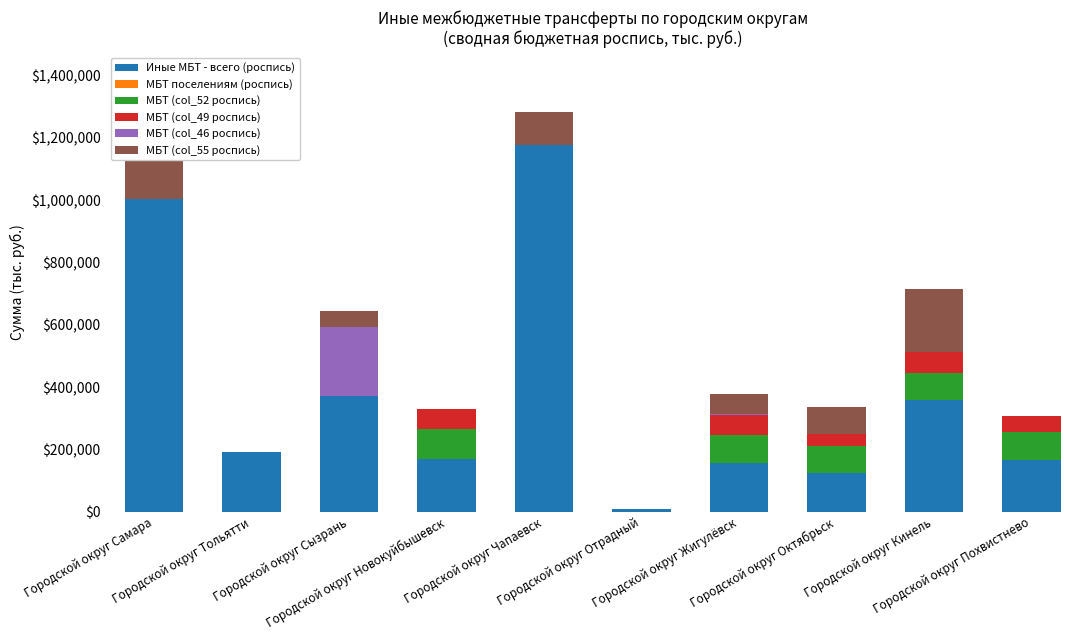

What is the maximum value for Иные МБТ - всего (роспись)?

1176213.4